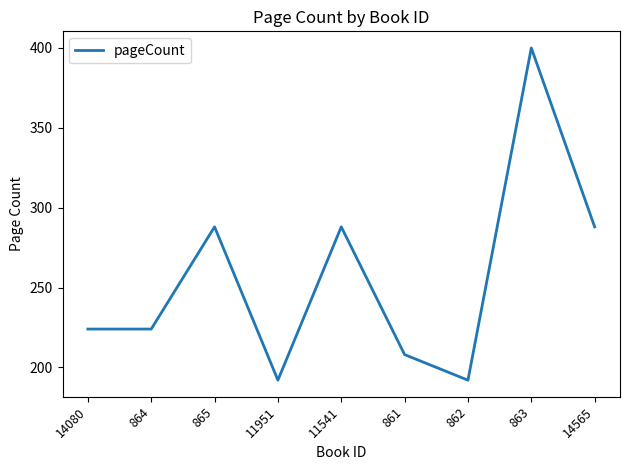

The value at 11541 is 490. True or false?

False